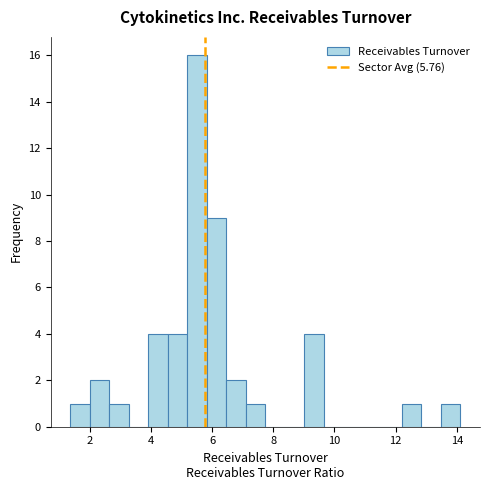

Read against the x-axis, roughly where is the centre of the tallest bar?

5.6